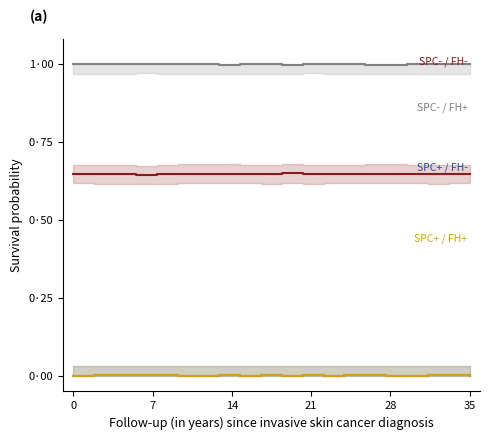

Reading left to right, list all the values displayed in this chart.

SPC- / FH-: 0.6	0.6	0.6	0.6	0.6	0.6	0.6	0.6	0.6	0.6	0.6	0.6	0.6	0.6	0.6	0.6	0.6	0.6	0.6	0.6
SPC- / FH+: 1.0	1.0	1.0	1.0	1.0	1.0	1.0	1.0	1.0	1.0	1.0	1.0	1.0	1.0	1.0	1.0	1.0	1.0	1.0	1.0
SPC+ / FH-: 0.0	0.0	0.0	0.0	0.0	0.0	0.0	0.0	0.0	0.0	0.0	0.0	0.0	0.0	0.0	0.0	0.0	0.0	0.0	0.0
SPC+ / FH+: 0.0	0.0	0.0	0.0	0.0	0.0	0.0	0.0	0.0	0.0	0.0	0.0	0.0	0.0	0.0	0.0	0.0	0.0	0.0	0.0